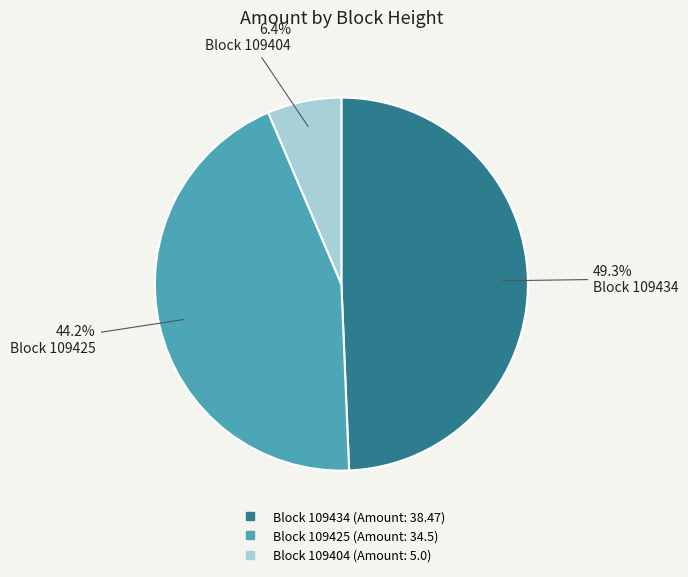

How many segments does this pie chart have?

3